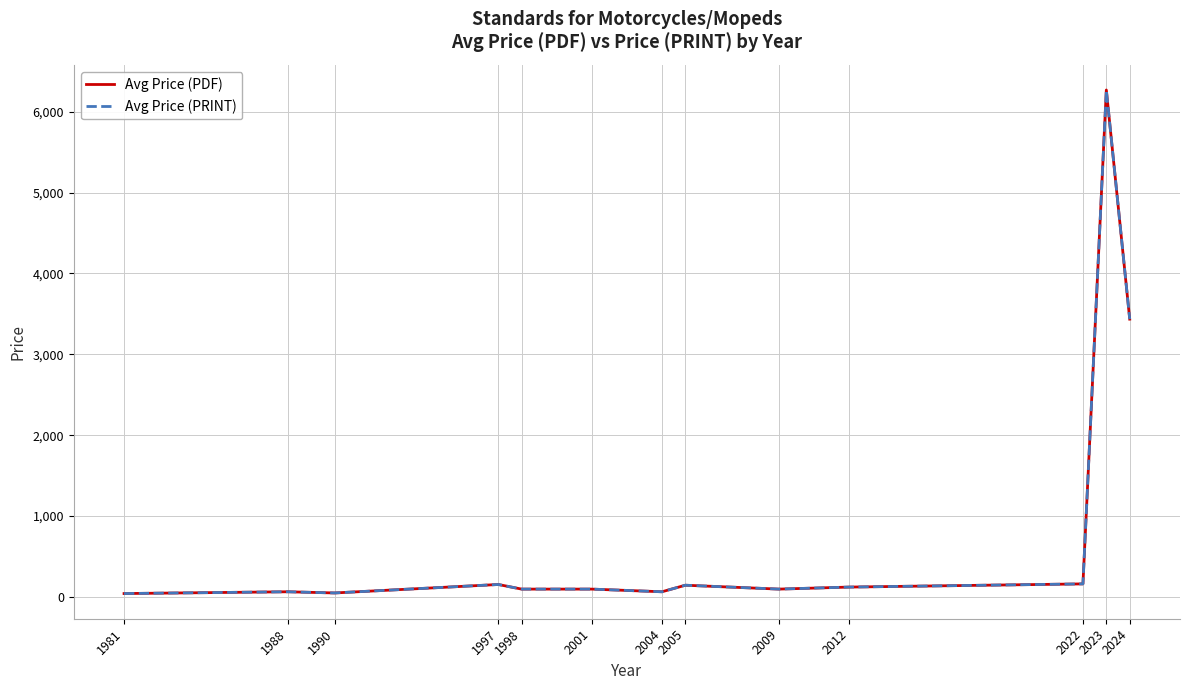

Is this an area chart (filled region under the line)?

No